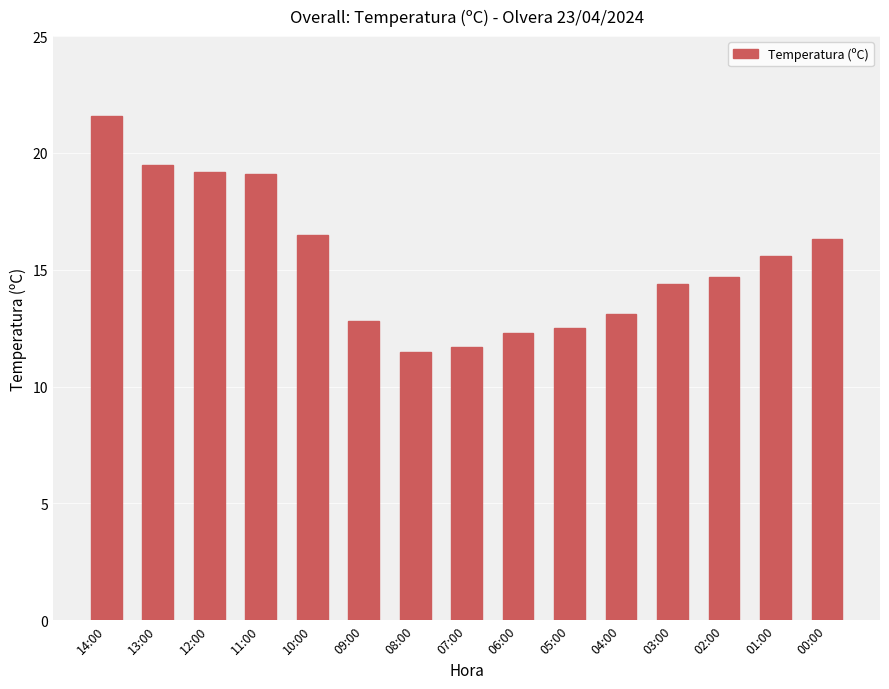

What is the difference between the maximum and second lowest values?

9.9